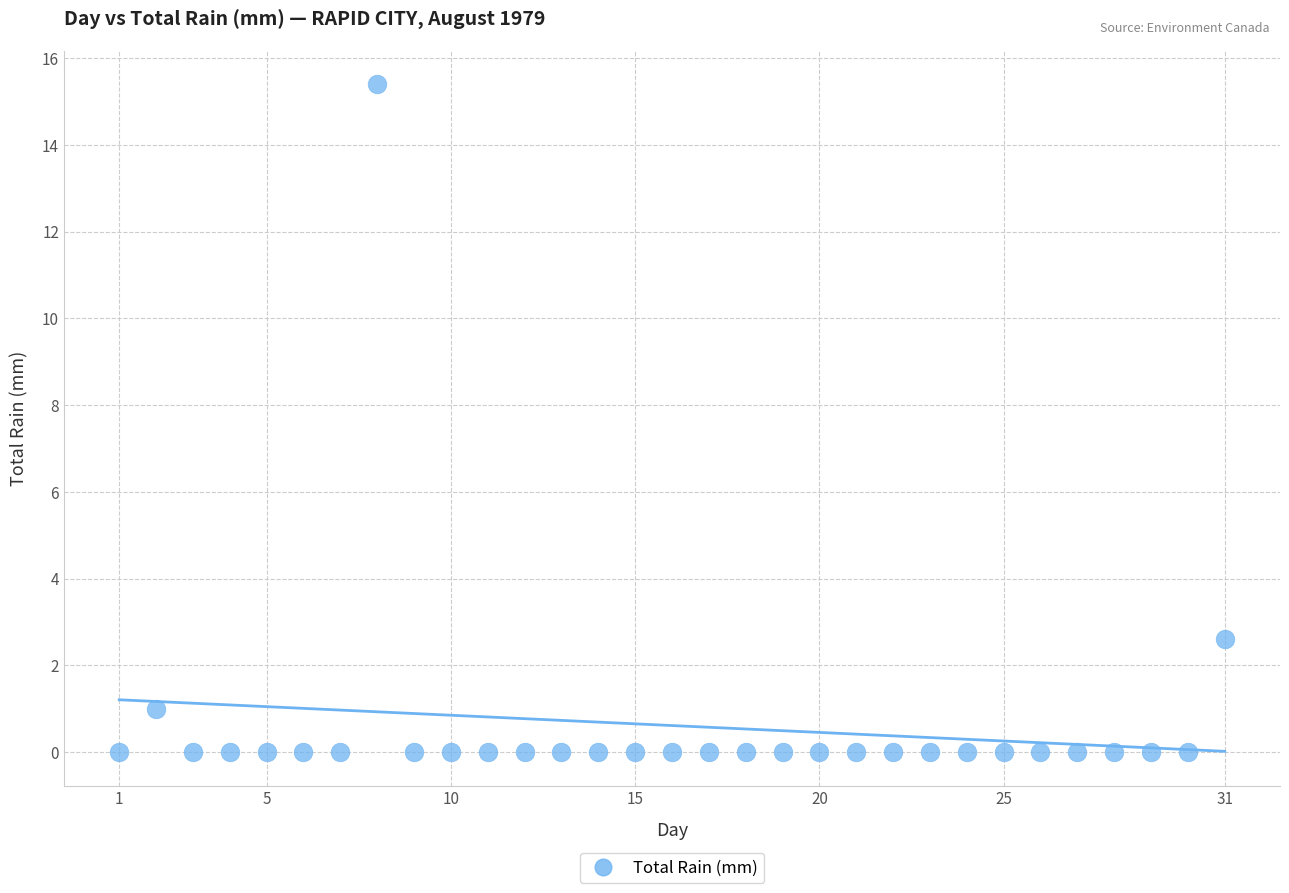

What Y value in the scatter plot is closest to 7?

2.6